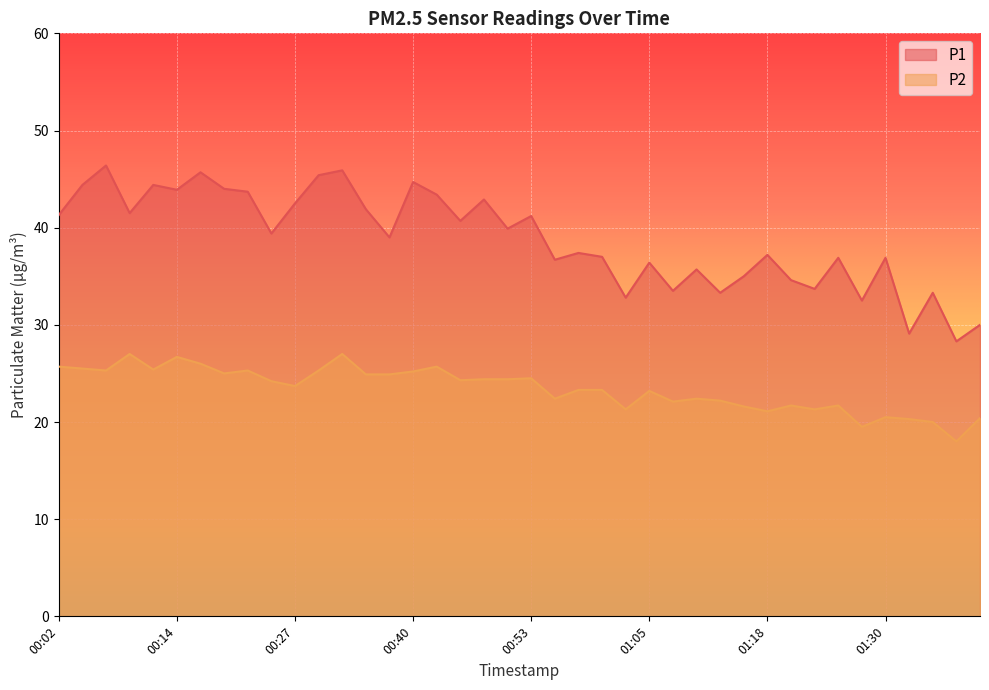

What is the difference between the P2 values at 00:32 and 01:40?

6.6